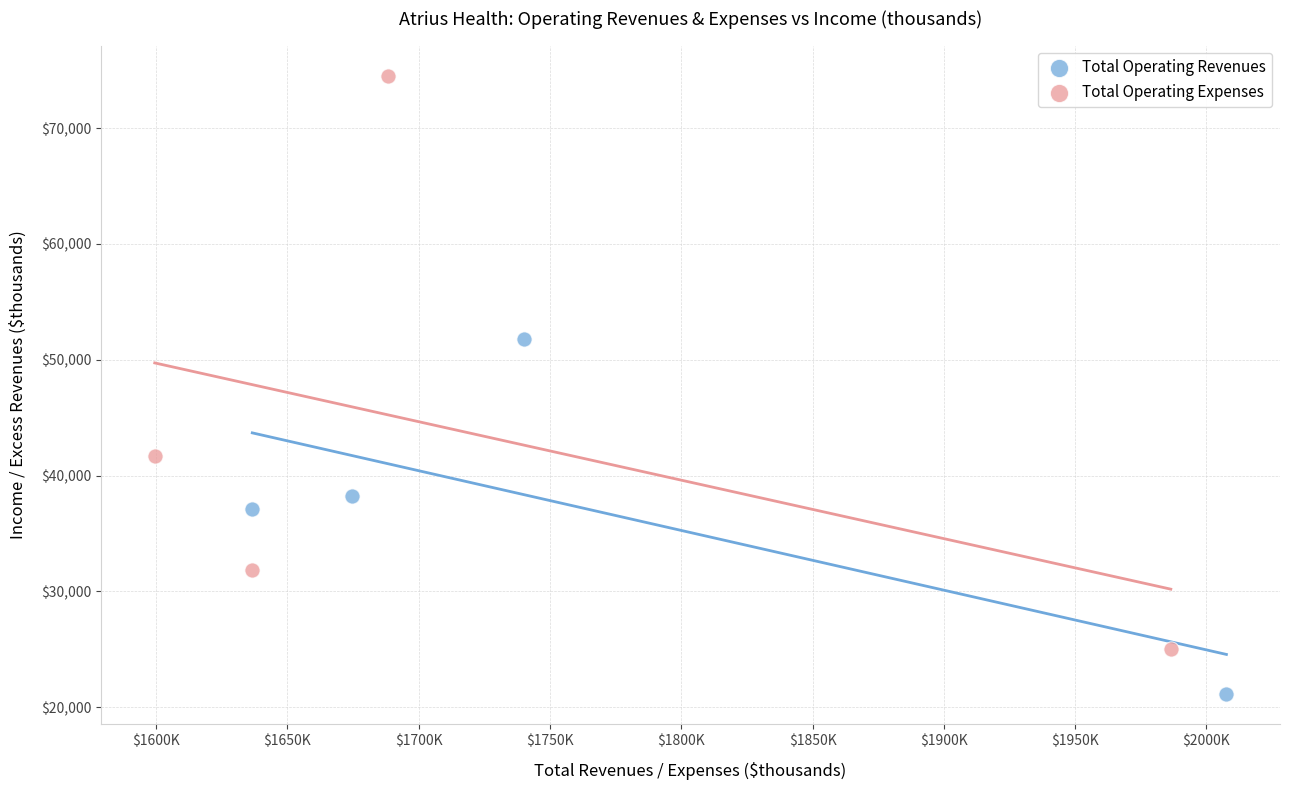

Which series reaches the minimum Y coordinate?

Total Operating Revenues